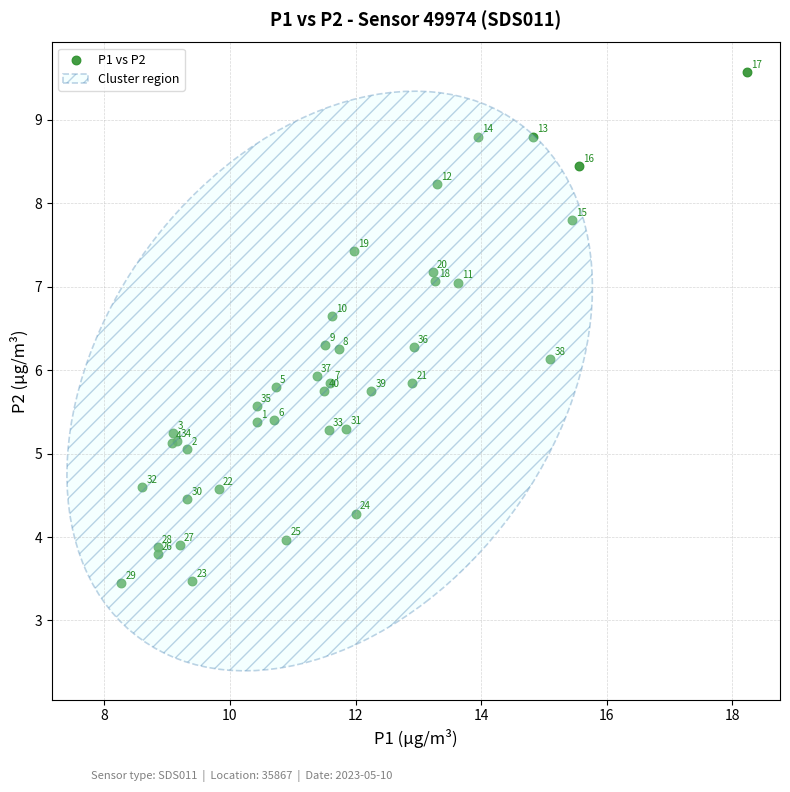

What Y value in the scatter plot is closest to 6?

5.9